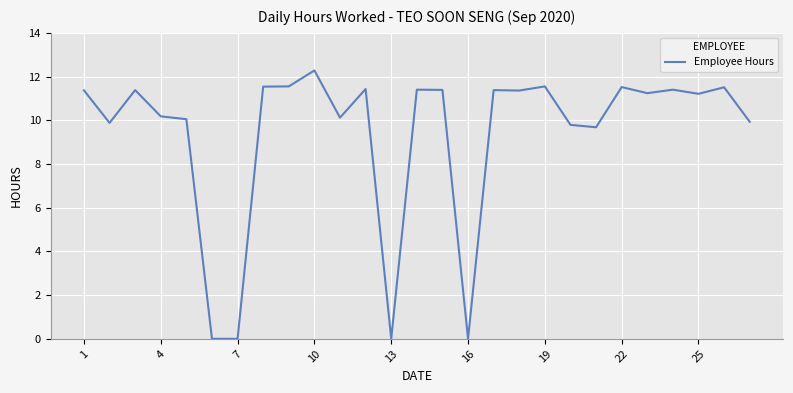

What is the greatest value displayed?

12.3